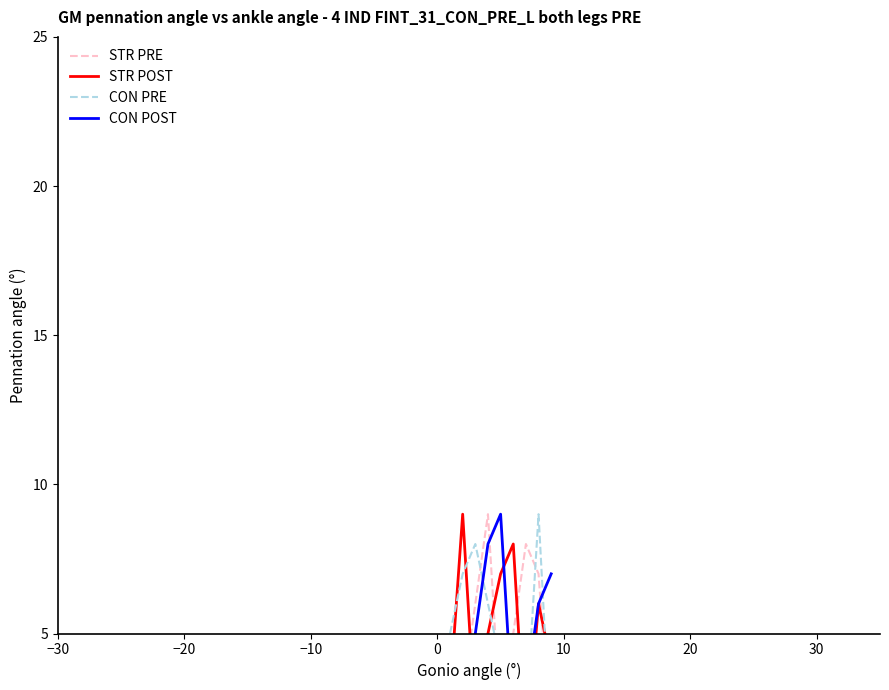

At how many categories does at least one series exceed 3?

9